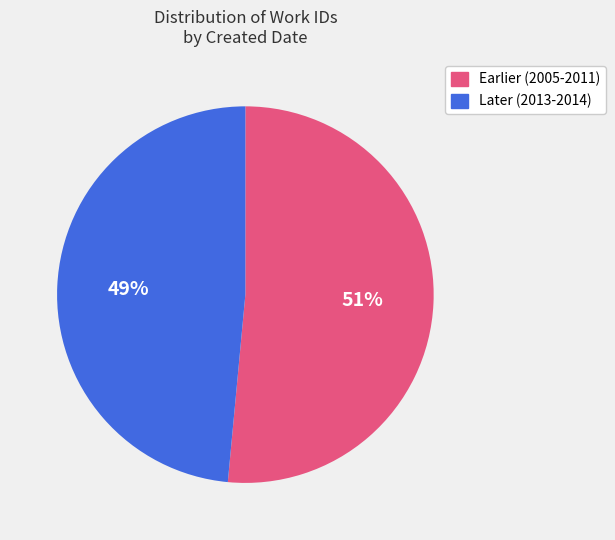

To the nearest percent, what is the average slice percentage?

50%